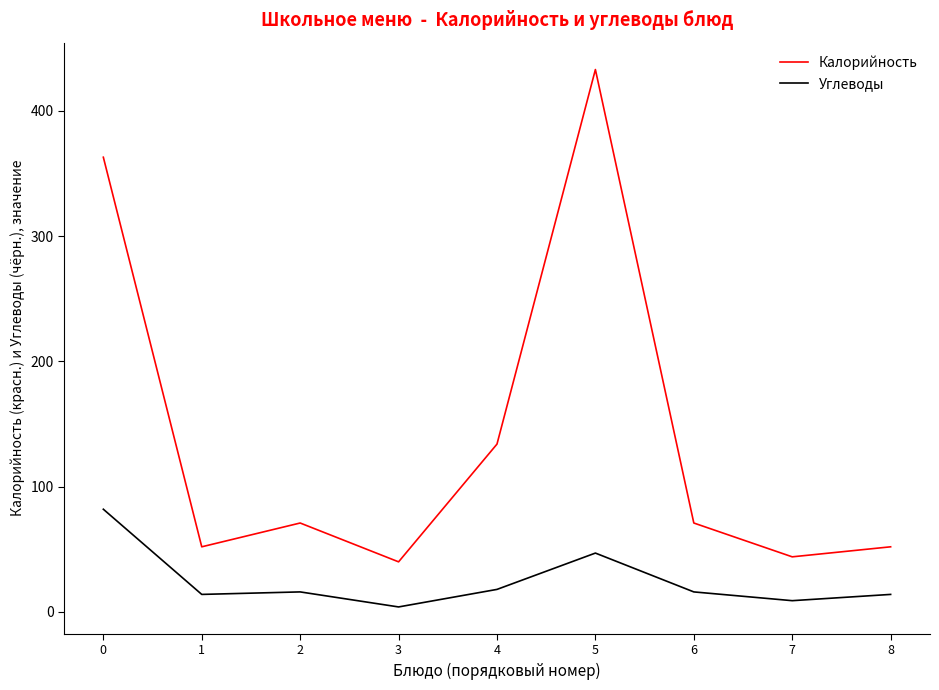

Which series has the largest total across all categories?

Калорийность